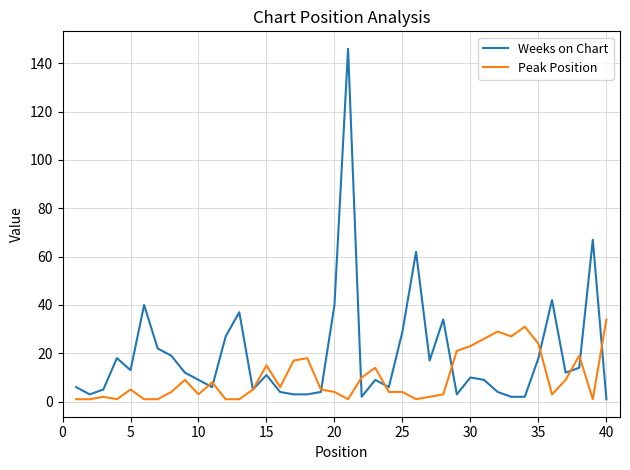

True or false: Weeks on Chart has more than 1 points higher than both neighbors.

True